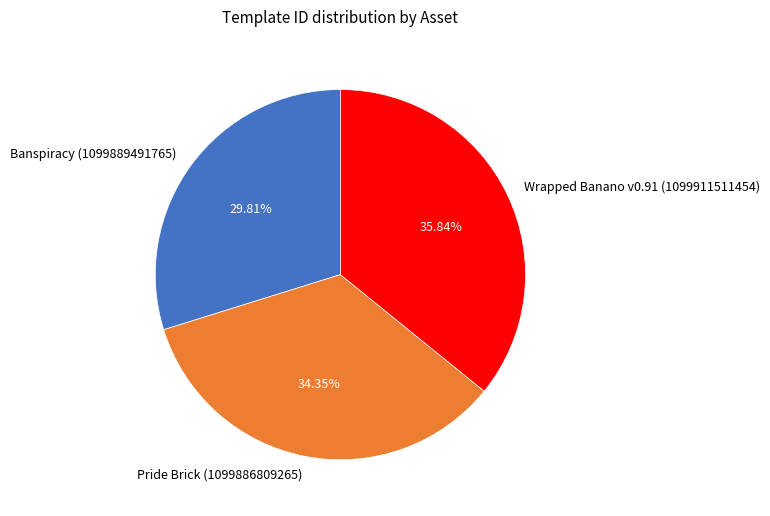

Is Wrapped Banano v0.91 (1099911511454) the majority of the pie?

No